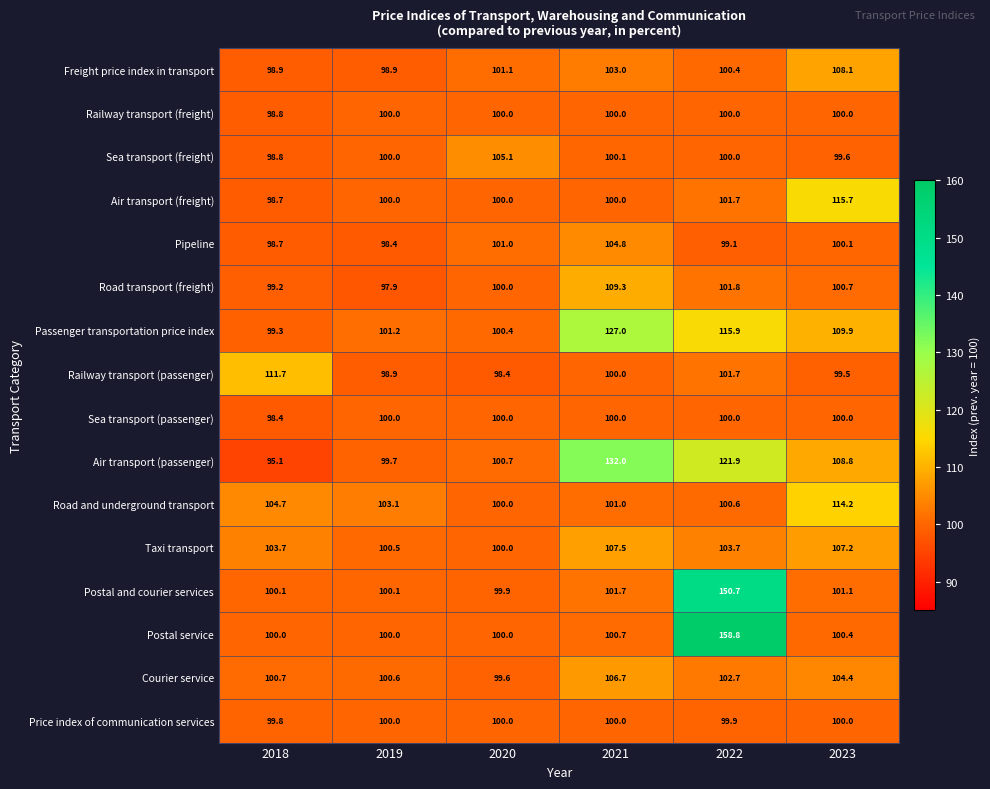

What is the maximum value shown in the chart?

158.8